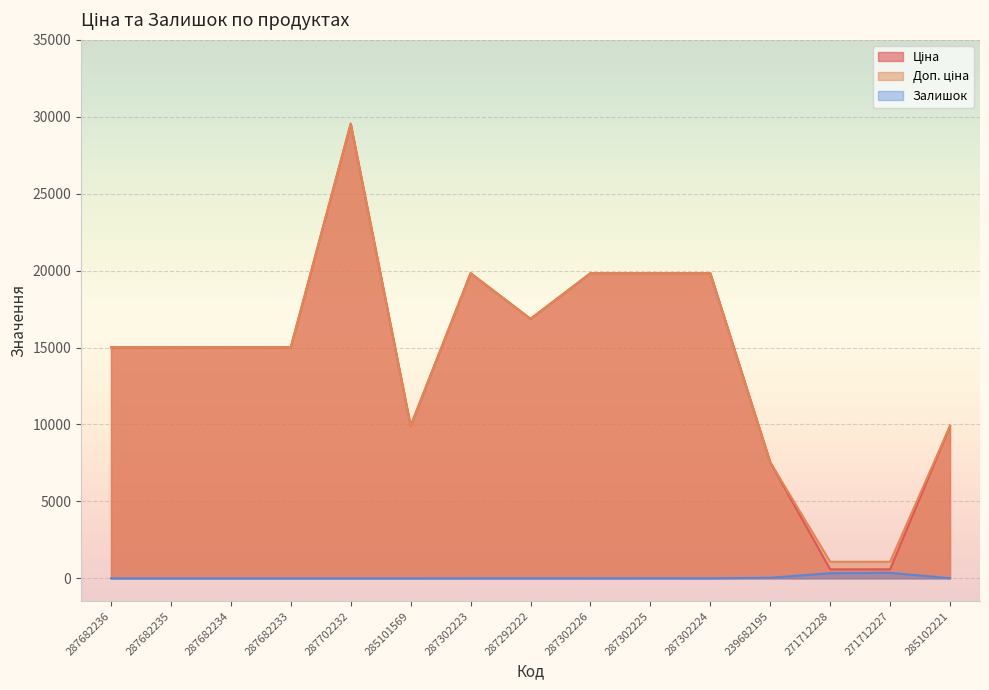

What is the label of the 1st point from the left?

287682236